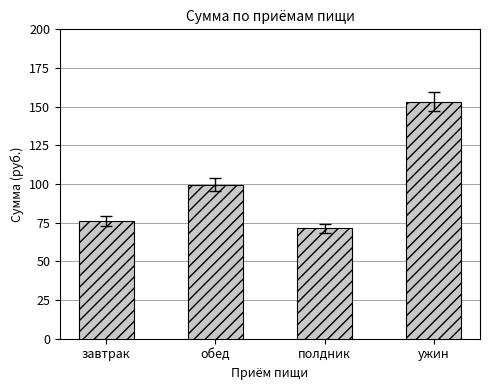

The value at ужин is 153.2. True or false?

True